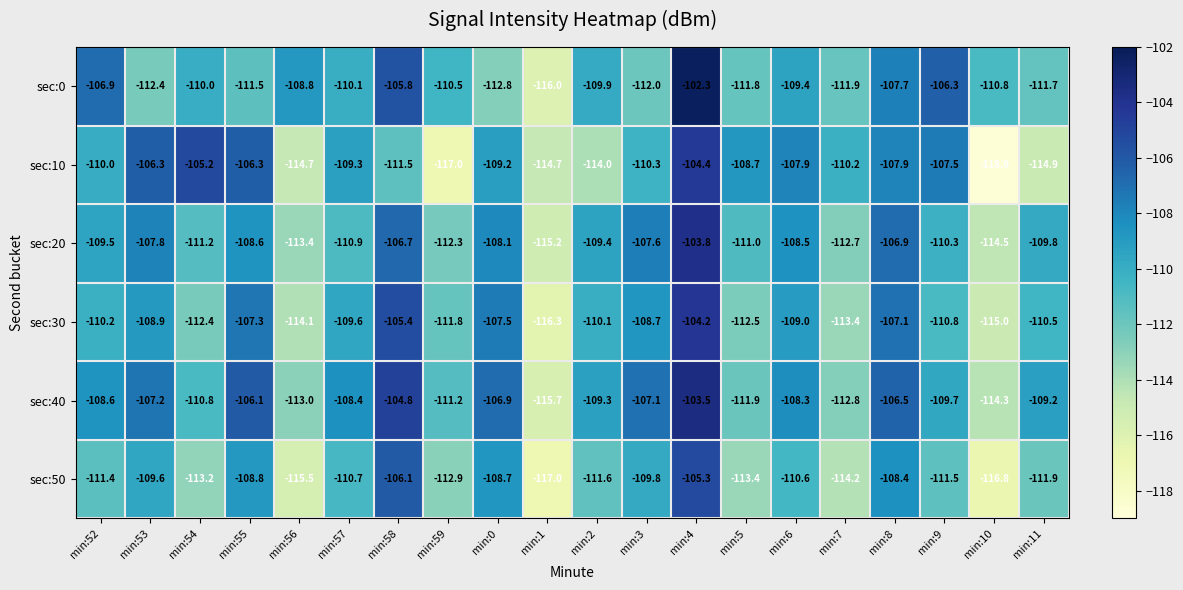

What is the greatest value displayed?

-102.3